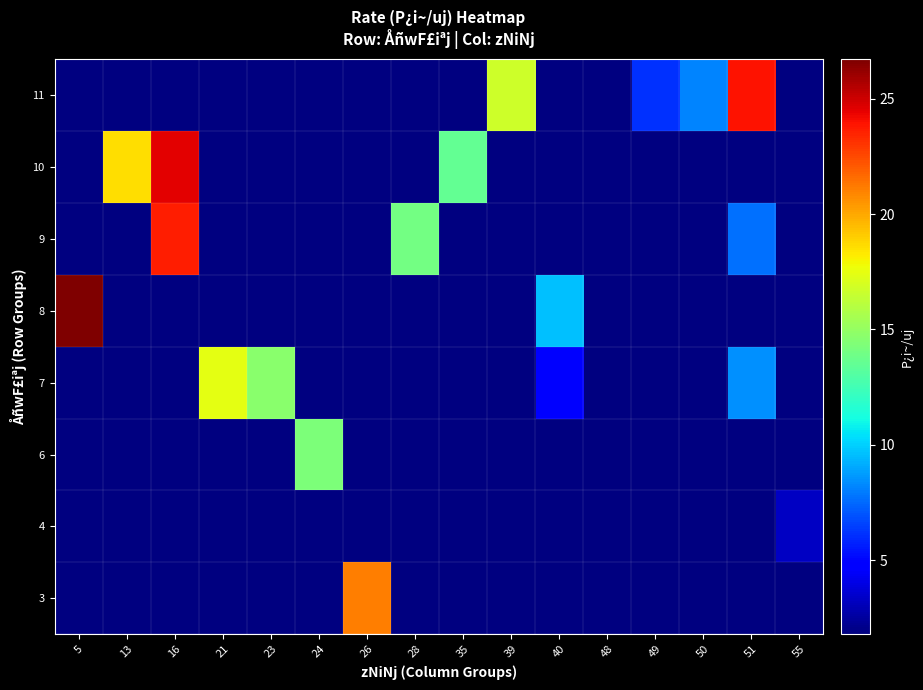

Is the value of 6 at 35 greater than the value of 4 at 39?

No